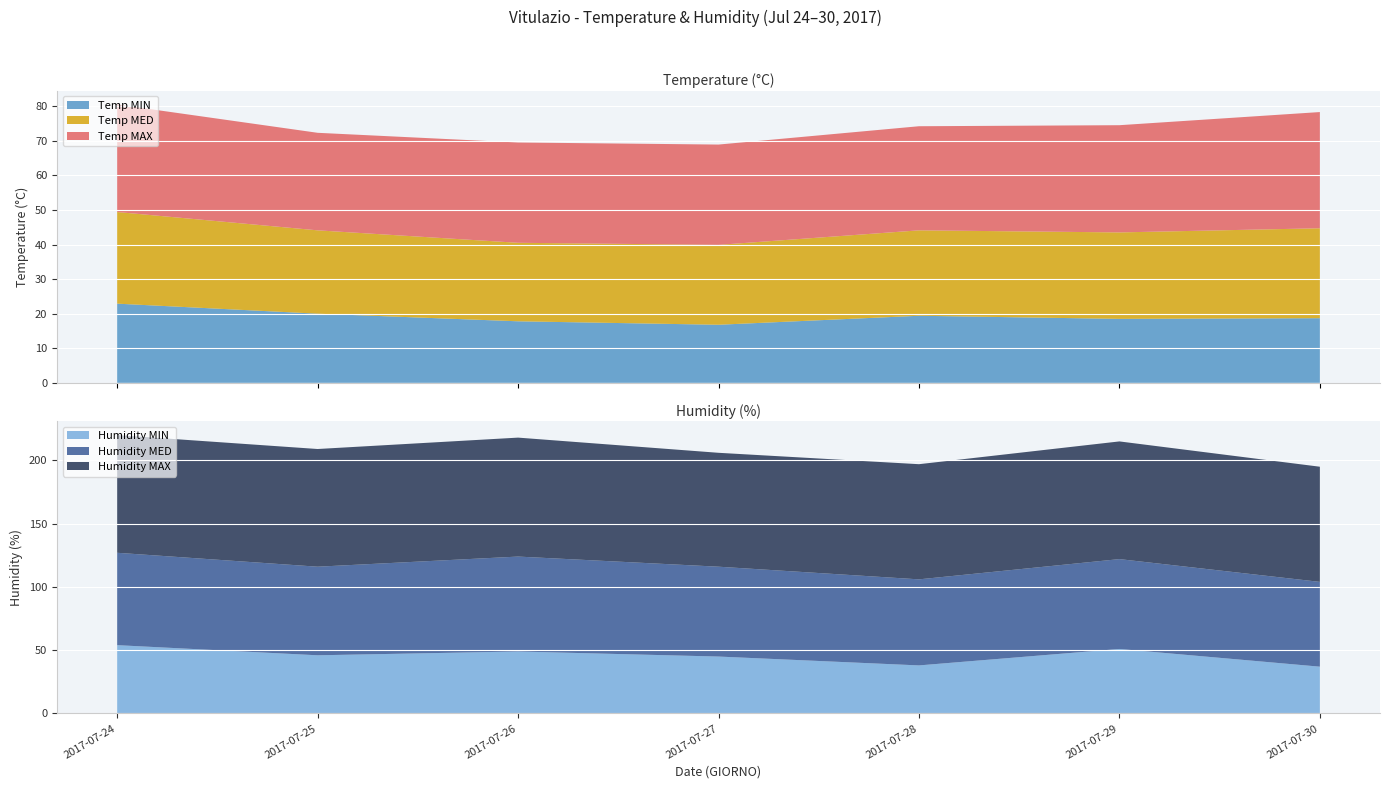

Reading left to right, extract all data points from this chart.

Temp MAX: 31.1	28.2	29.0	29.0	30.1	31.0	33.6
Temp MED: 26.5	24.1	22.7	23.1	24.7	25.0	26.0
Temp MIN: 22.9	20.0	17.8	16.8	19.4	18.5	18.7
Humidity MAX: 93.0	93.0	94.0	90.0	91.0	93.0	91.0
Humidity MED: 73.0	70.0	75.0	71.0	68.0	71.0	67.0
Humidity MIN: 54.0	46.0	49.0	45.0	38.0	51.0	37.0